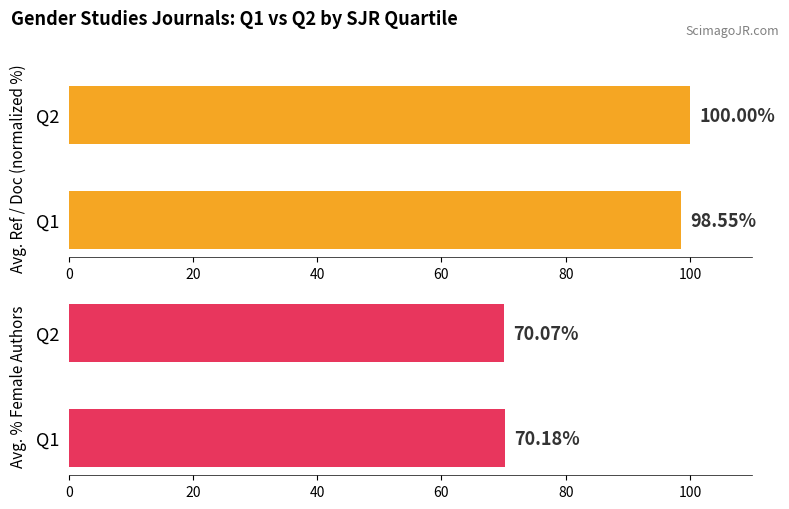

Count the Avg. Ref / Doc (normalized %) values in the range 98 to 100.

2